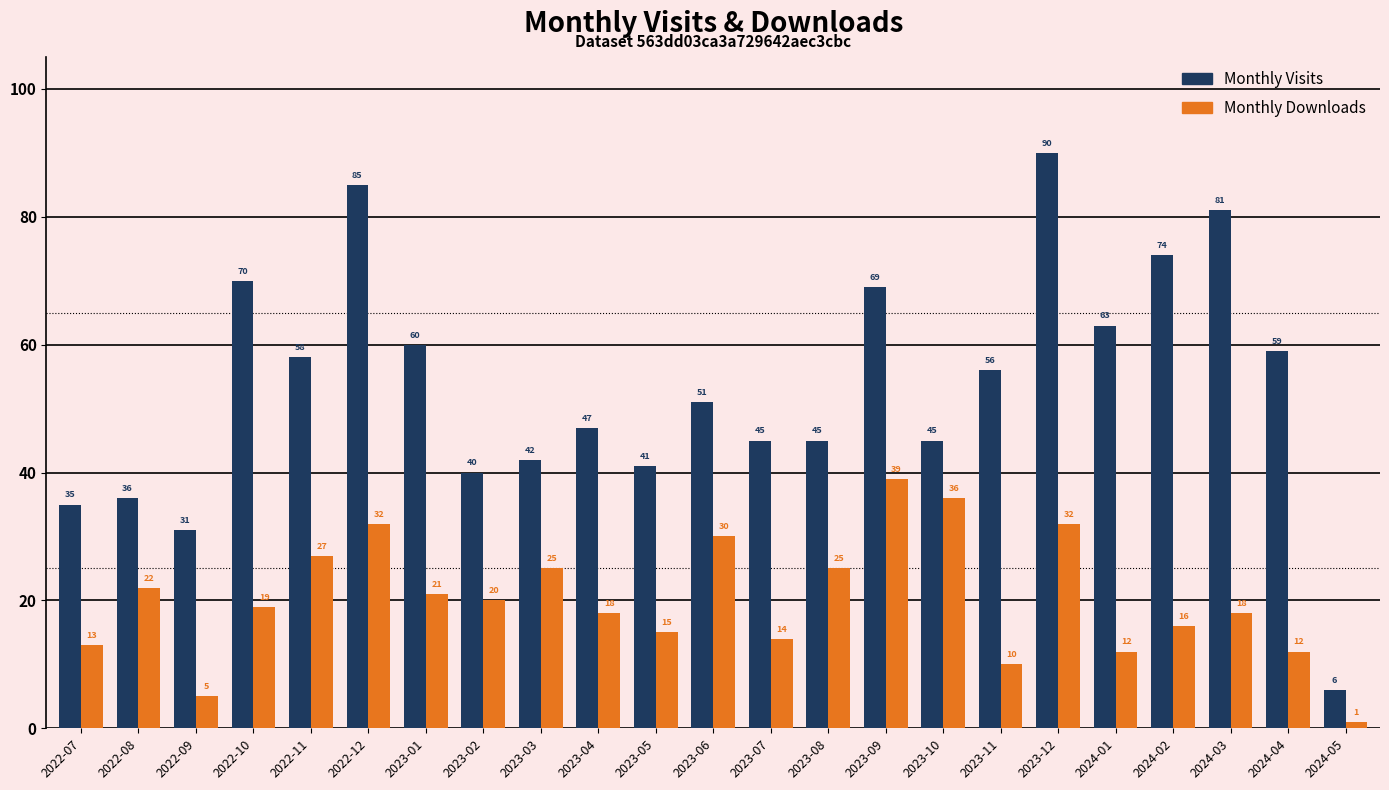

Rank the series by their maximum value, from lowest to highest.

Monthly Downloads, Monthly Visits